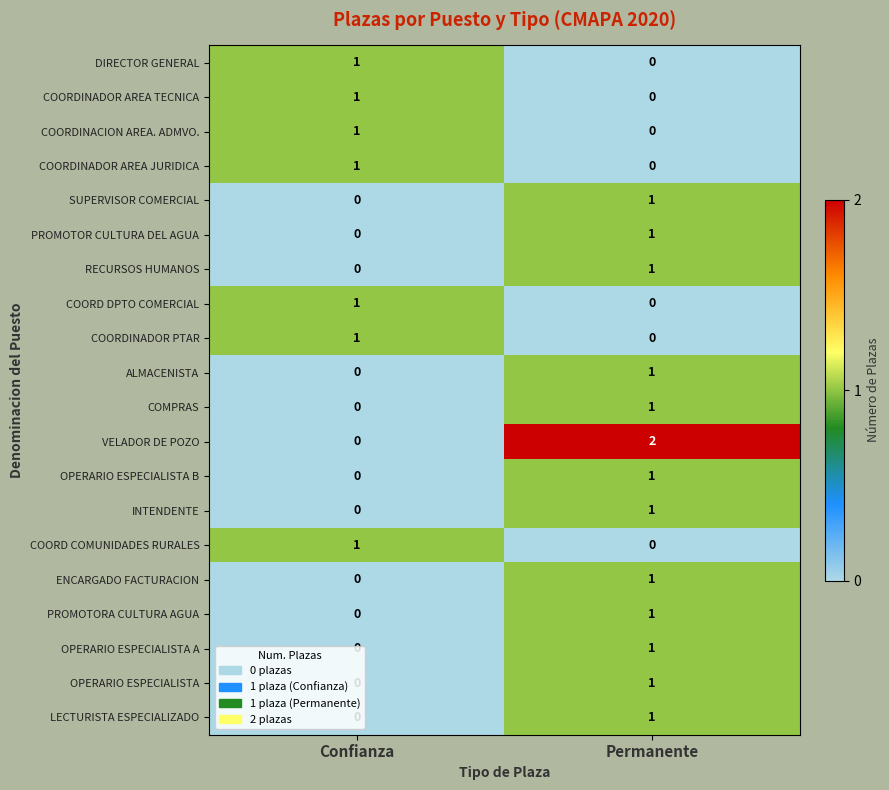

The PROMOTORA CULTURA AGUA series shows 1 at Permanente. True or false?

True